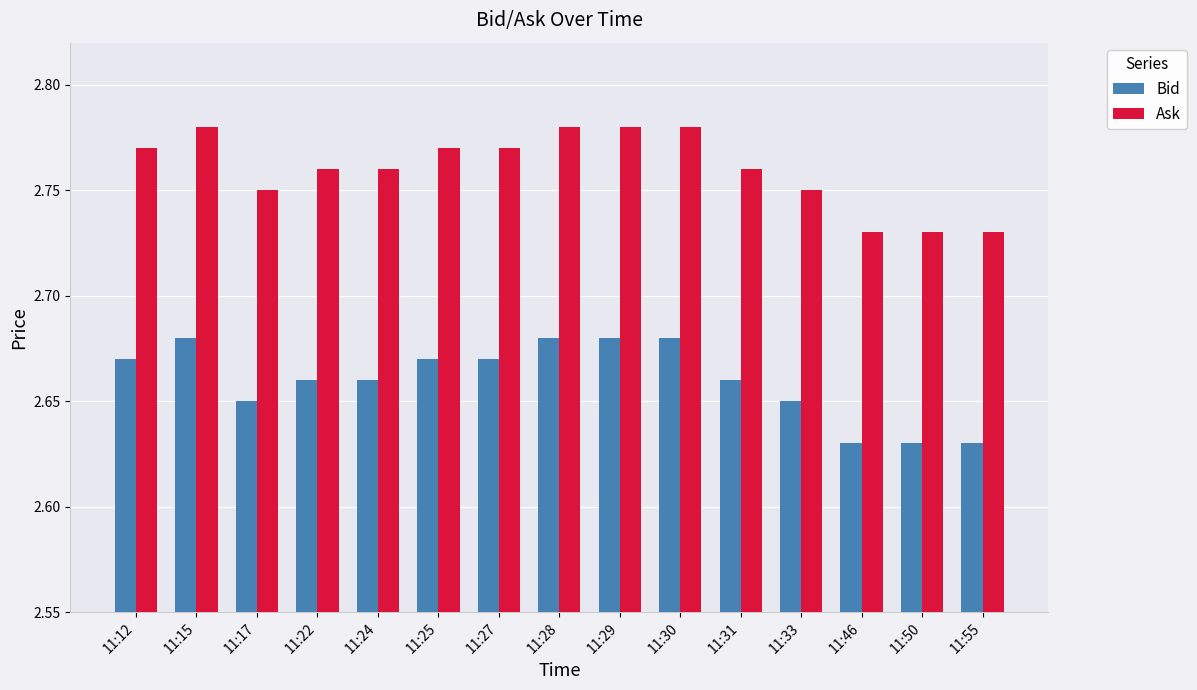

Rank the series by their maximum value, from highest to lowest.

Ask, Bid